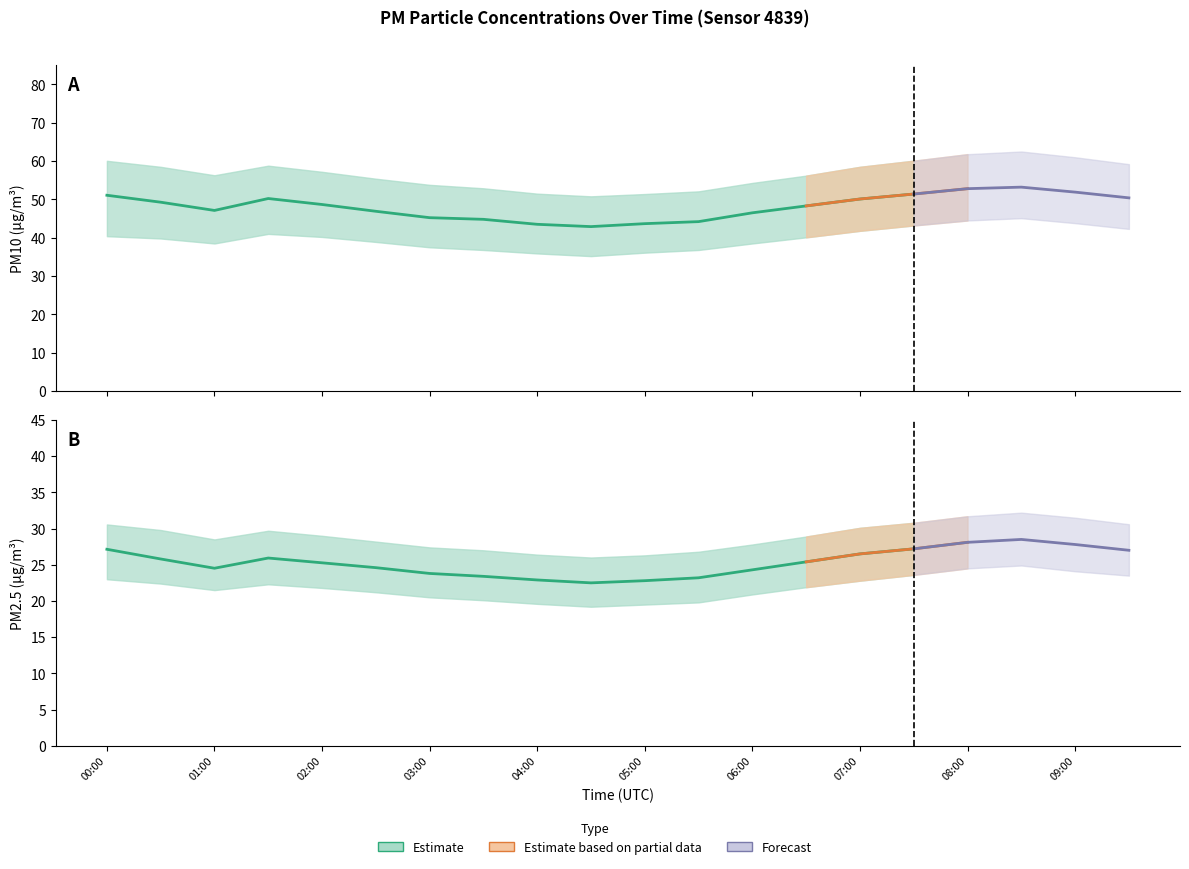

True or false: P2_lower and P2 intersect in this chart.

False